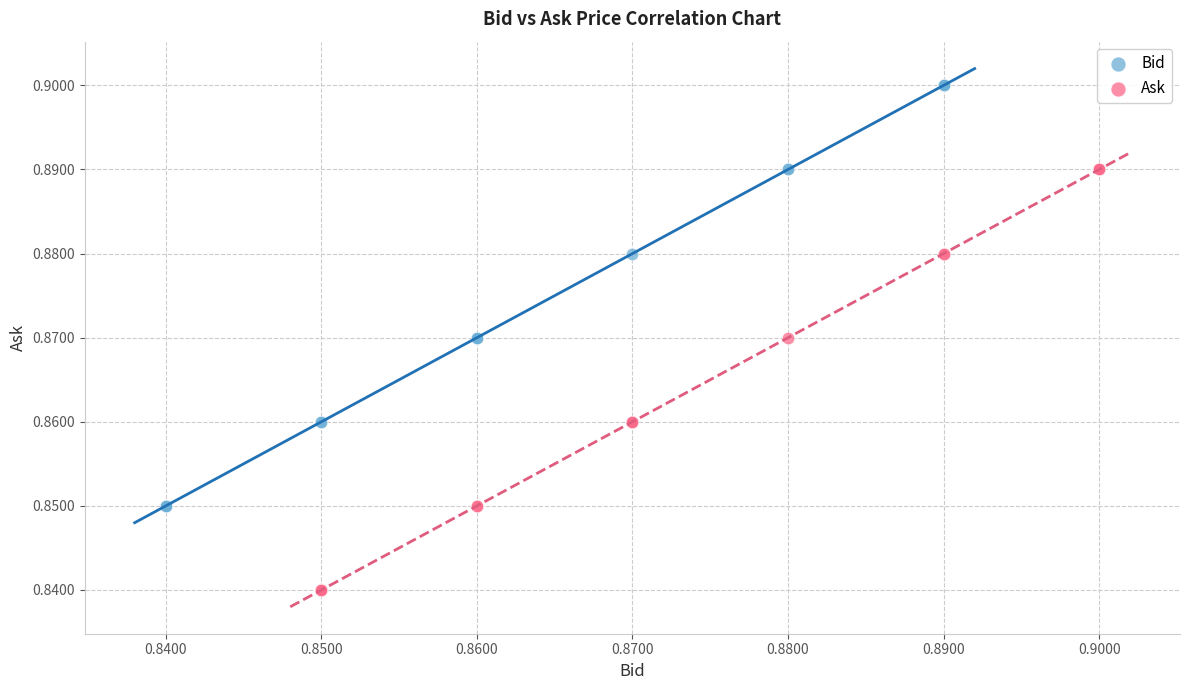

Which series contains the lowest Y value?

Ask